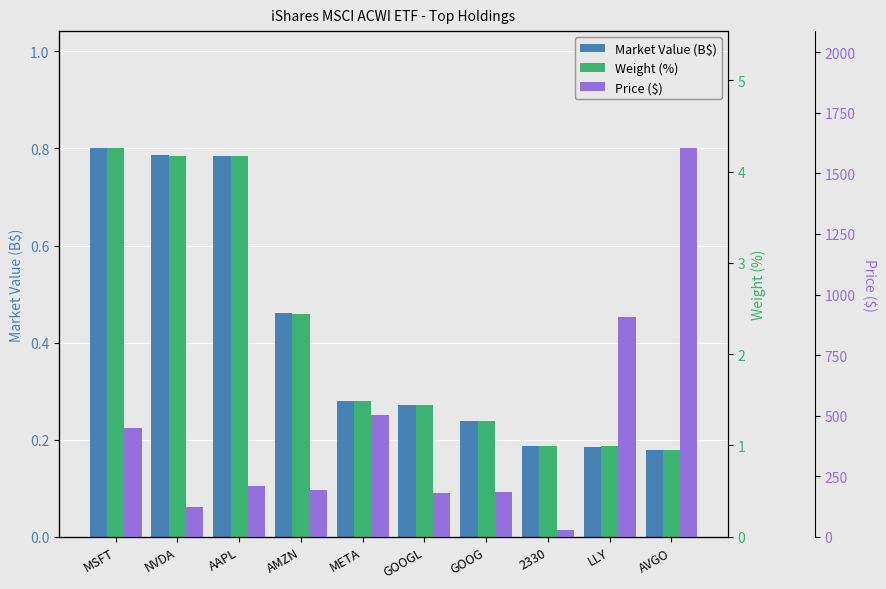

At which category is the sum across all series the highest?

AVGO